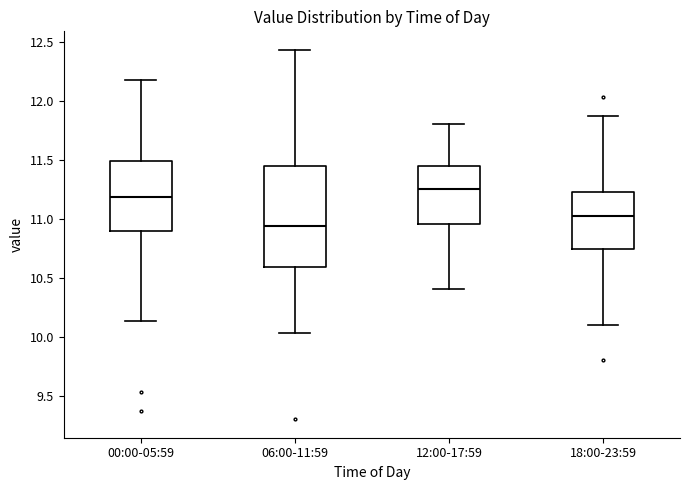

Reading left to right, read every box against the y-axis: the position of its median line, the range the box covers, and the ends of its whiskers. The values are not printed on the chart, so give them approximately, as read against the axis.

00:00-05:59: median 11.20, box 10.90 to 11.50, whiskers 10.15 to 12.15
06:00-11:59: median 10.95, box 10.60 to 11.45, whiskers 10.05 to 12.45
12:00-17:59: median 11.25, box 10.95 to 11.45, whiskers 10.40 to 11.80
18:00-23:59: median 11.00, box 10.75 to 11.25, whiskers 10.10 to 11.85